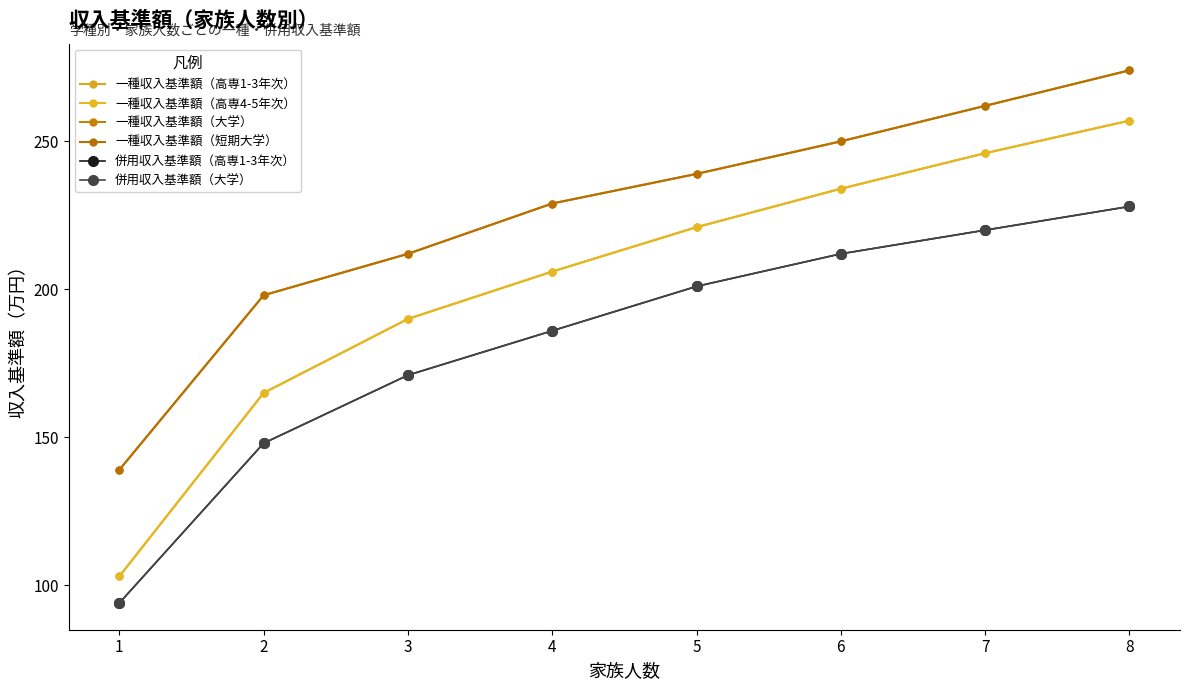

Does the chart display data point markers on the line(s)?

Yes